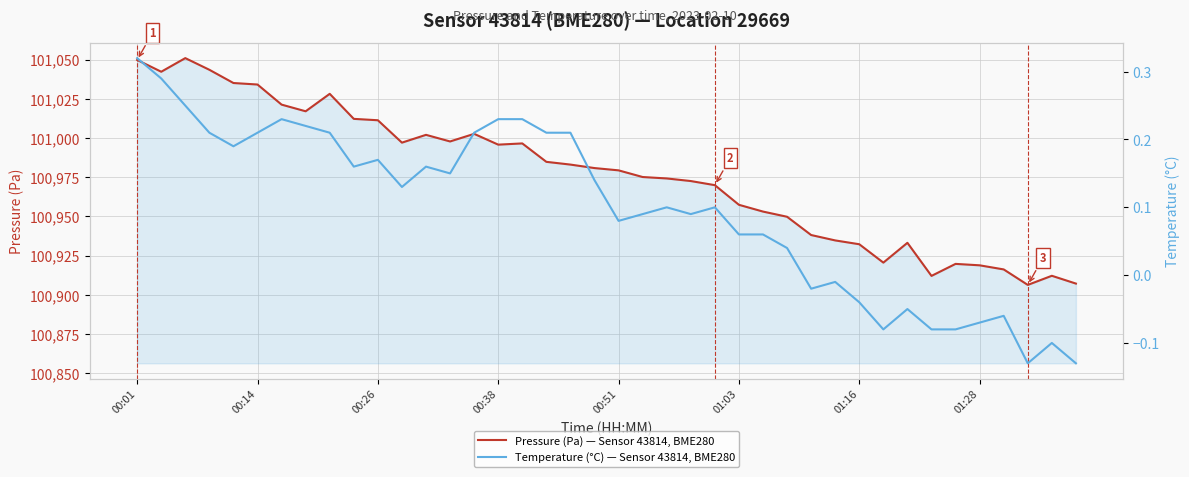

What is the maximum value shown in the chart?

101051.0